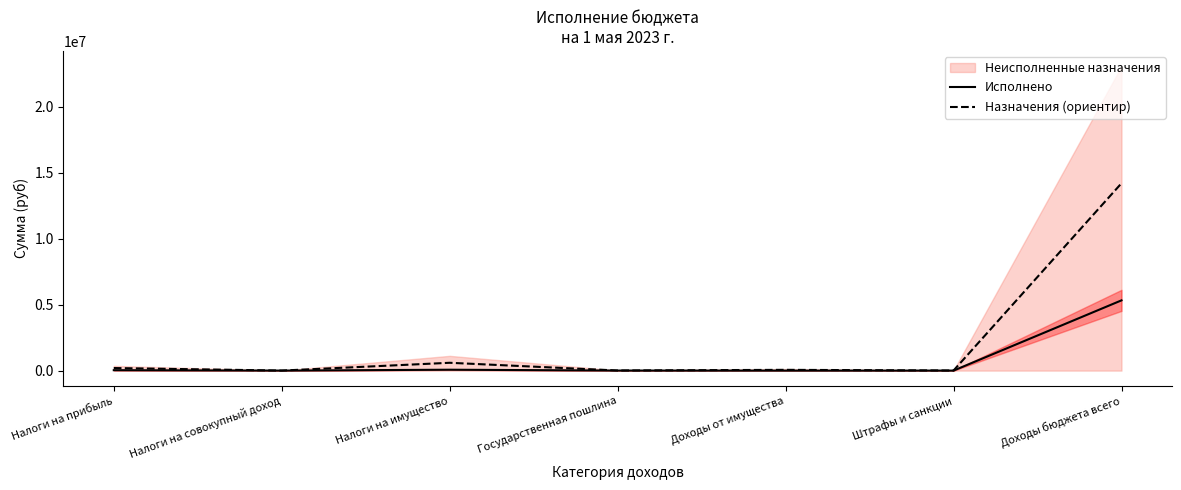

What is the highest value of the Назначения (ориентир) series?

14190535.8